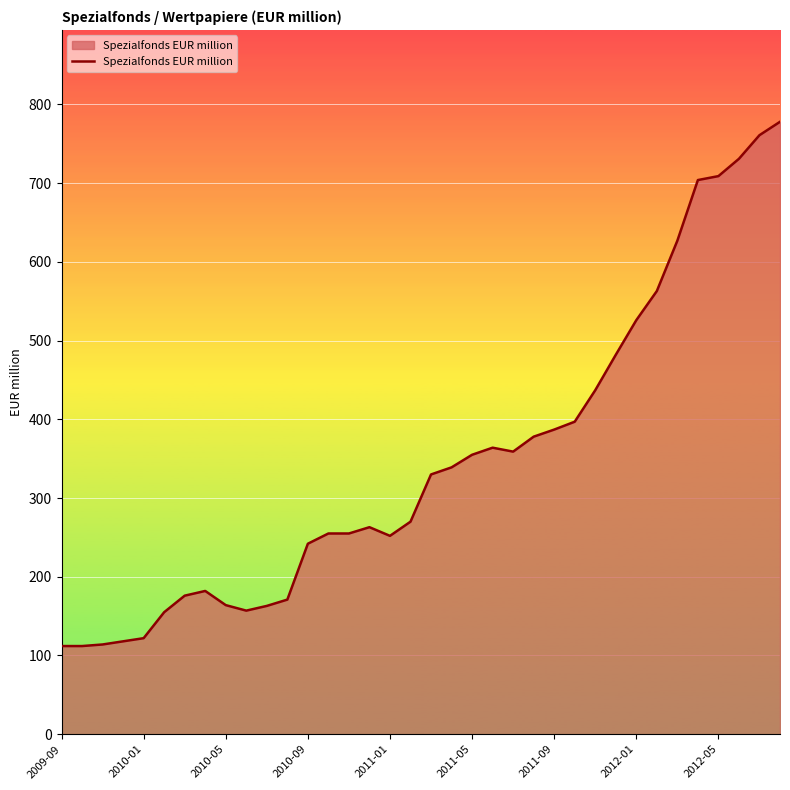

What is the maximum value shown in the chart?

778